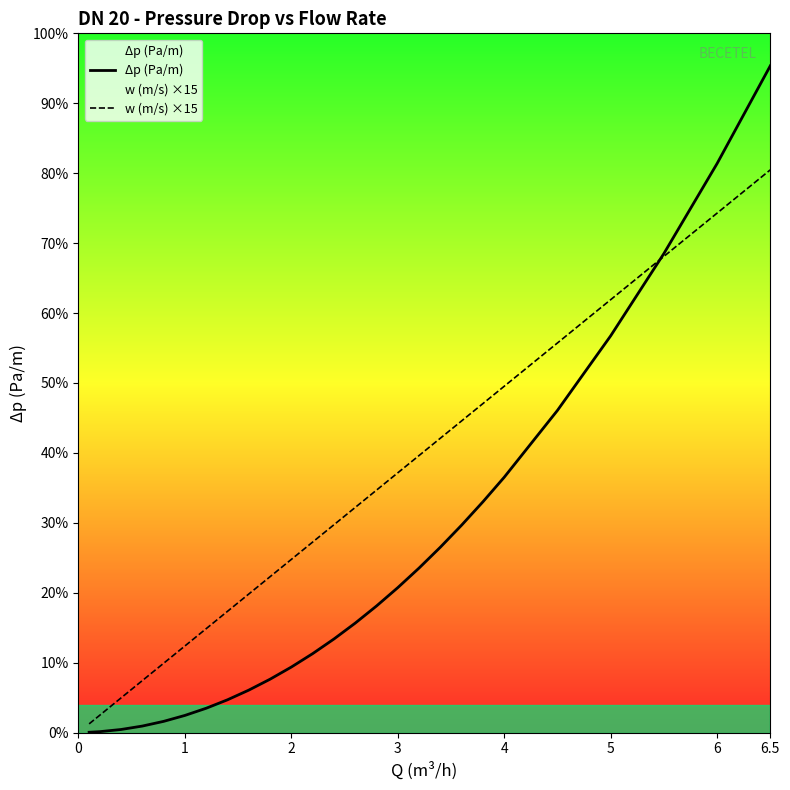

After their last crossing, which series has the higher values: Δp (Pa/m) or w (m/s) ×15?

Δp (Pa/m)